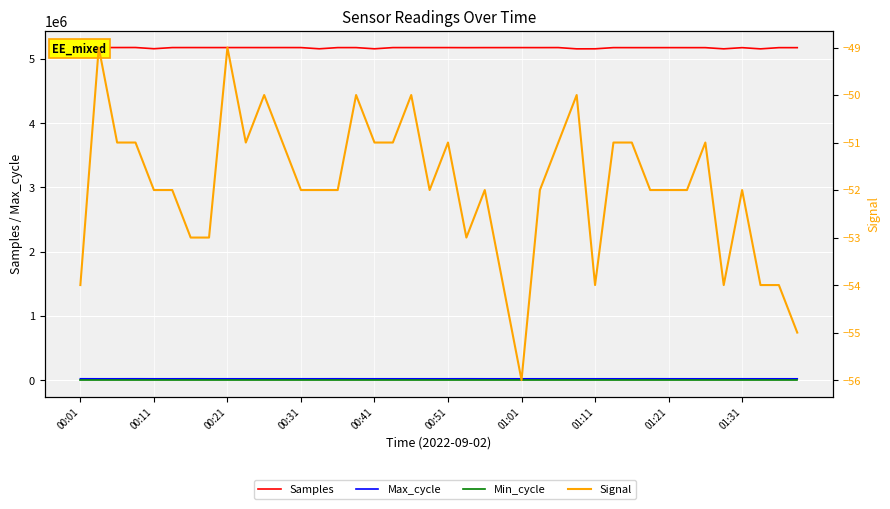

List the series in order of their peak value, highest first.

Samples, Max_cycle, Min_cycle, Signal